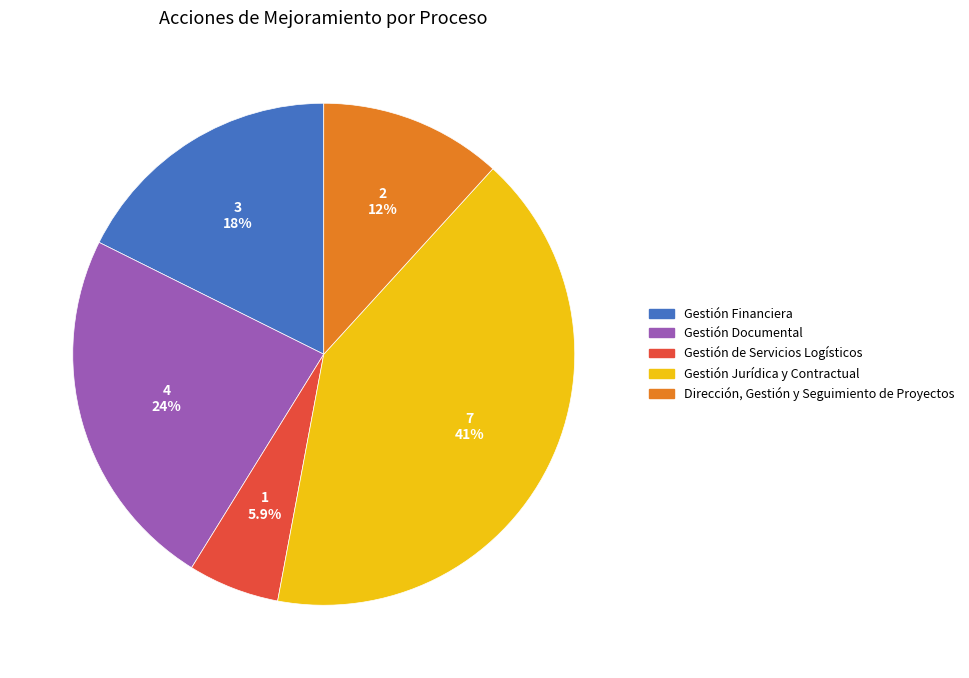

Is the sum of Gestión Financiera and Gestión de Servicios Logísticos greater than half?

No